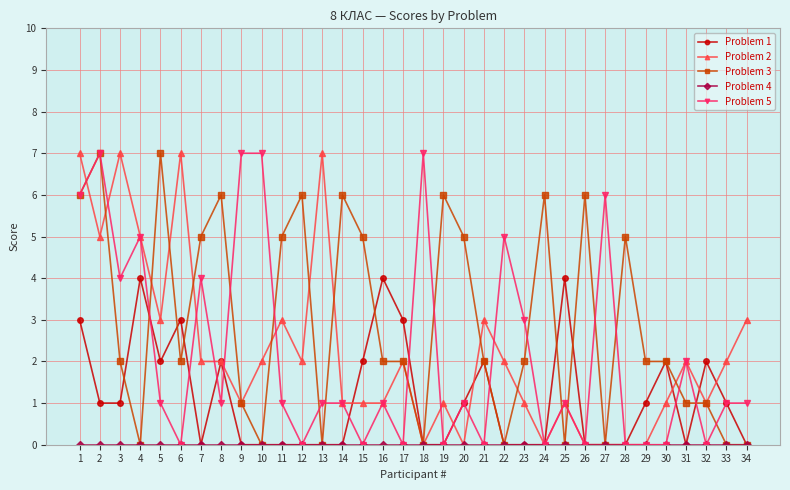

True or false: Problem 2 and Problem 3 cross at least once.

True